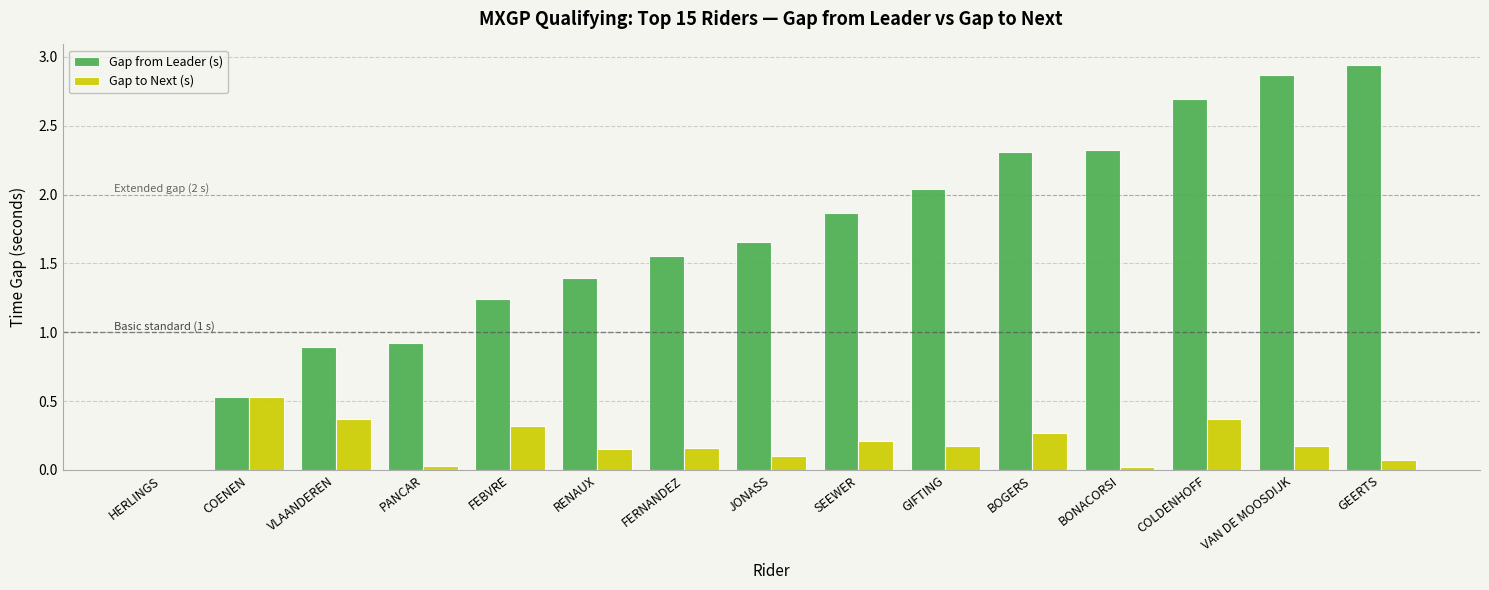

What is the sum of the Gap to Next (s) values at VLAANDEREN and BOGERS?

0.6